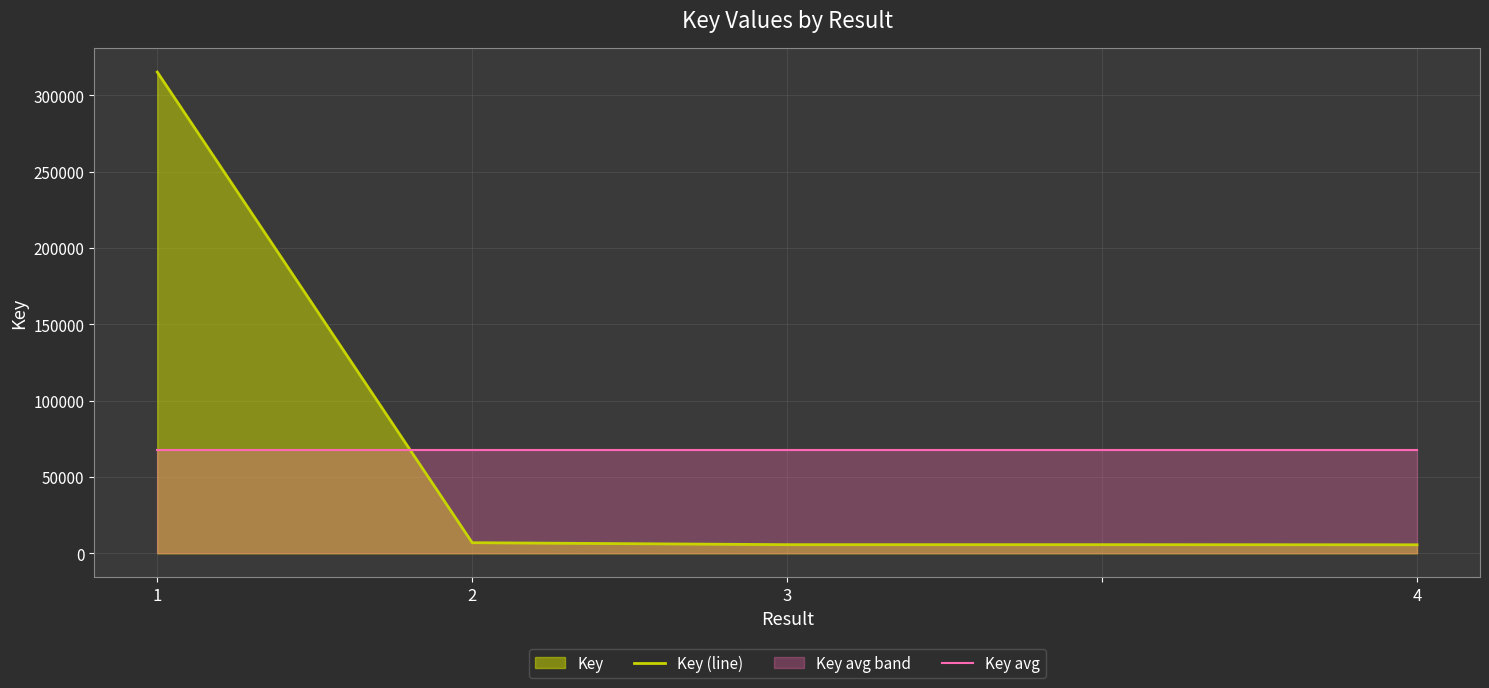

How many times do Key avg and Key (line) cross each other?

1